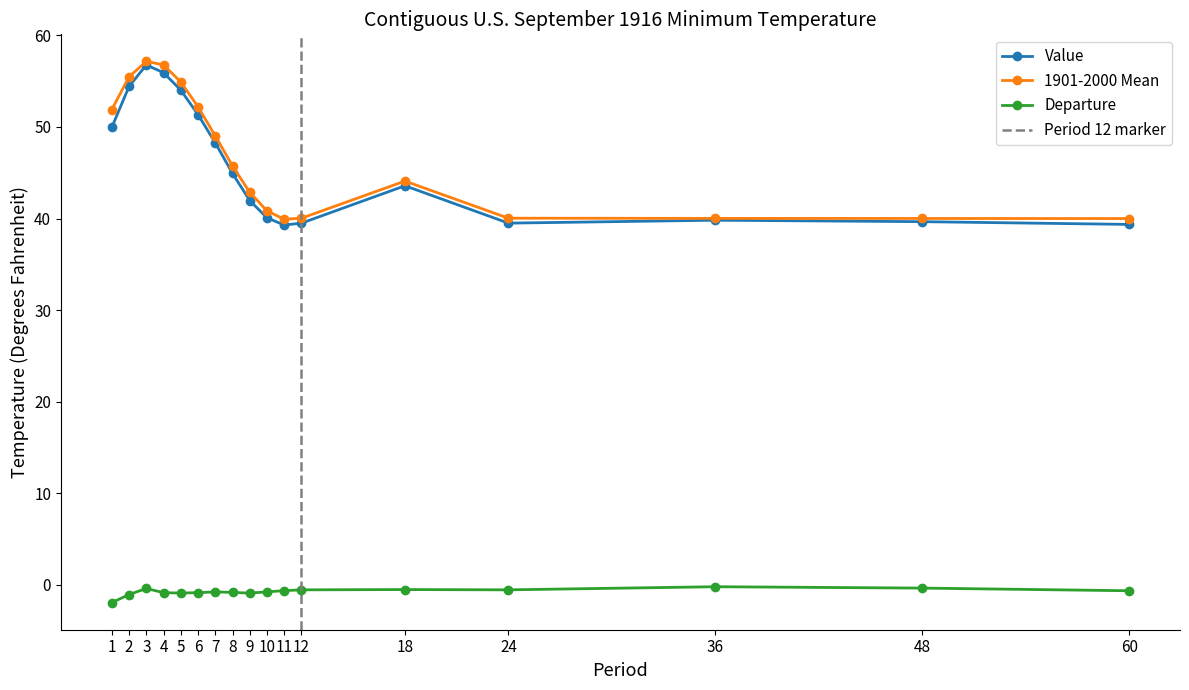

List the series in order of their peak value, lowest first.

Departure, Value, 1901-2000 Mean